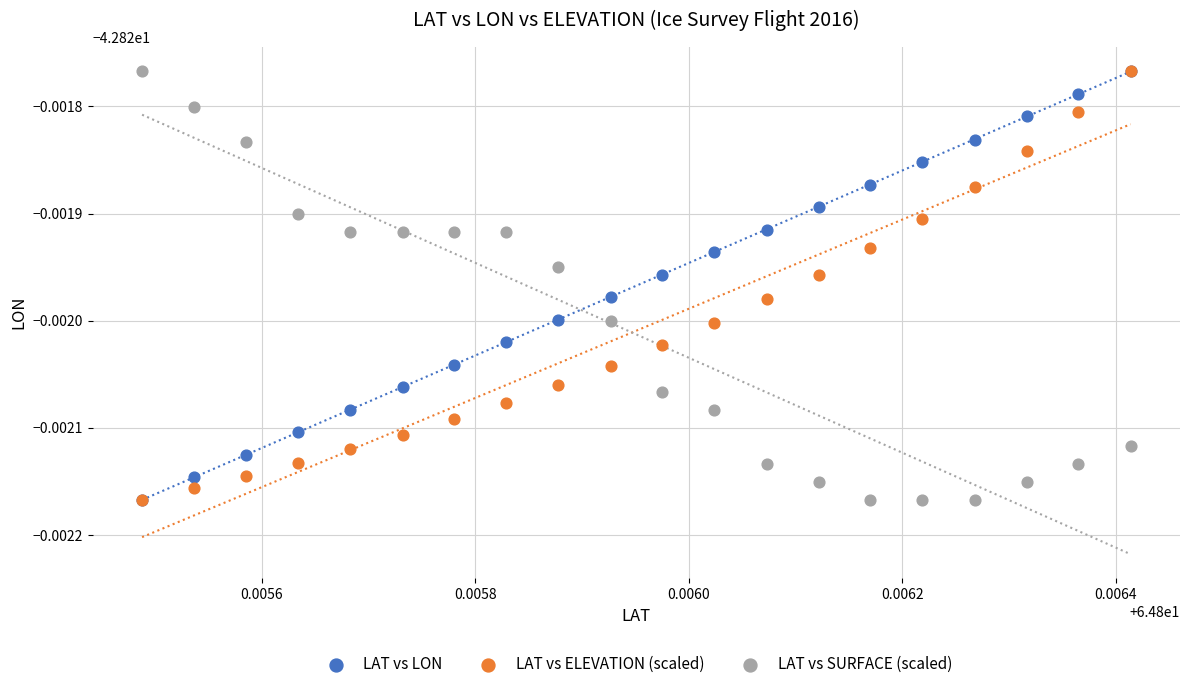

What are all the series names shown in the legend?

LAT vs LON, LAT vs ELEVATION (scaled), LAT vs SURFACE (scaled)